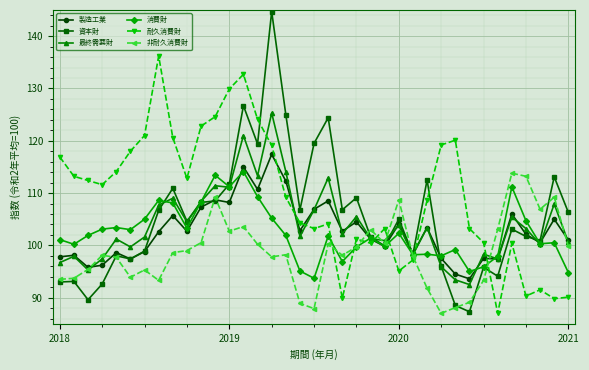

True or false: 非耐久消費財 has more than 2 points higher than both neighbors.

True